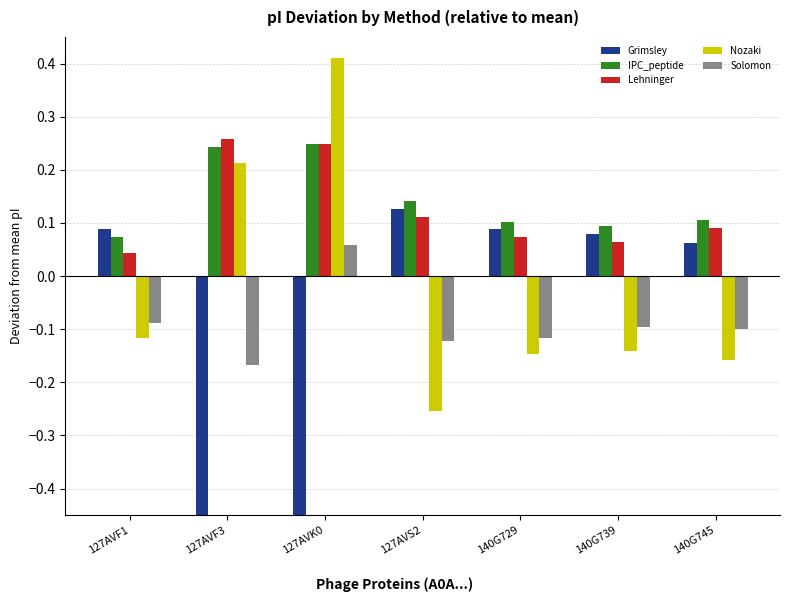

What is the difference between the maximum and minimum values in the Grimsley series?

1.1